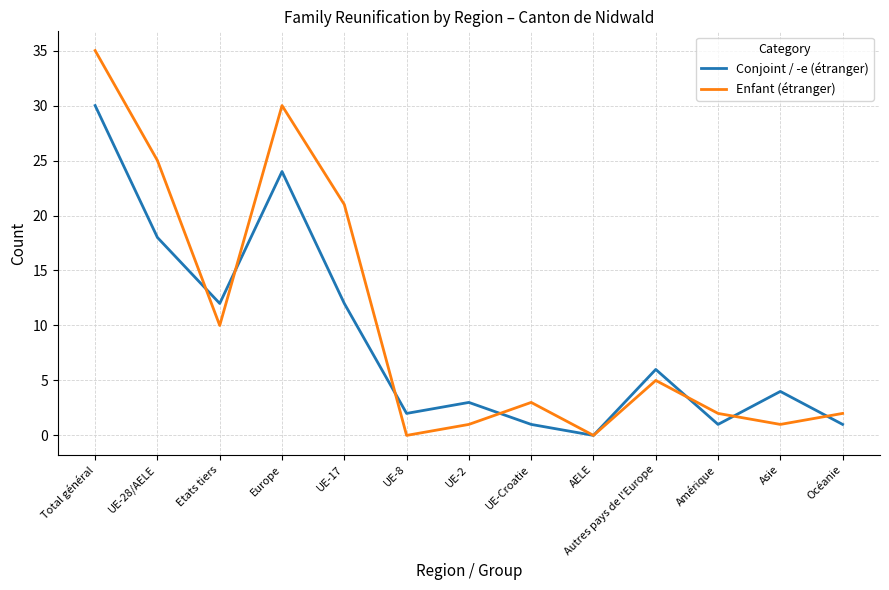

Rank the series at UE-8 from highest to lowest value.

Conjoint / -e (étranger), Enfant (étranger)